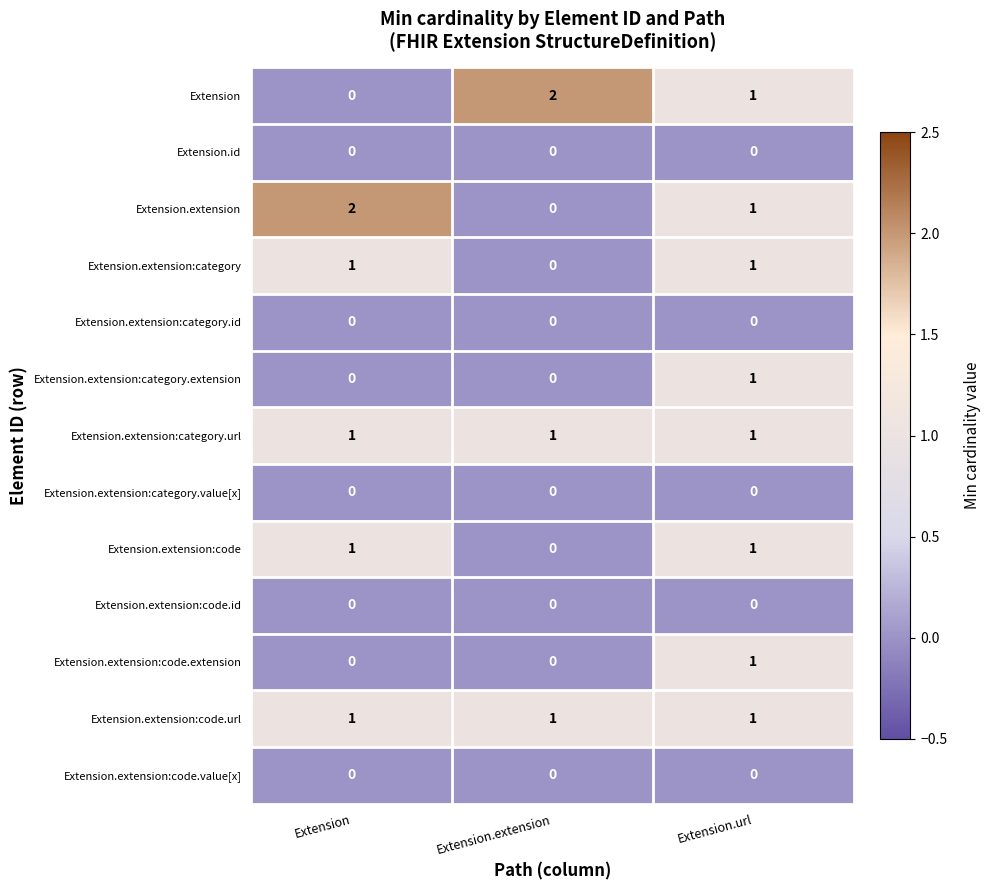

At which label does Extension.extension reach its minimum?

Extension.extension